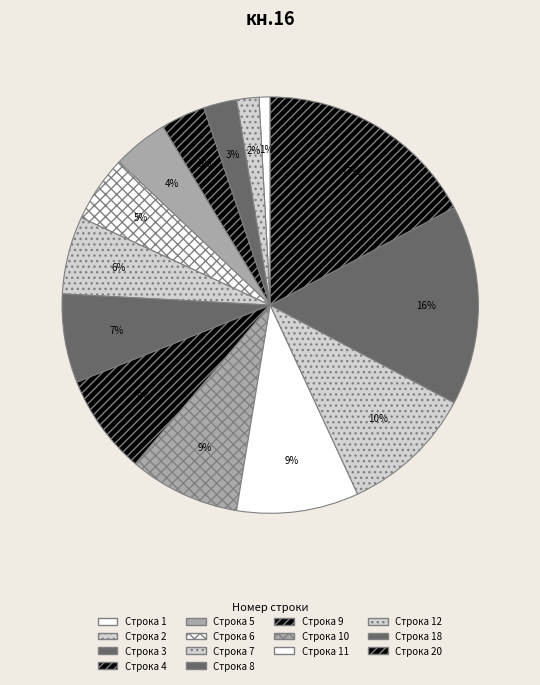

Is there any slice that represents more than half of the pie?

No